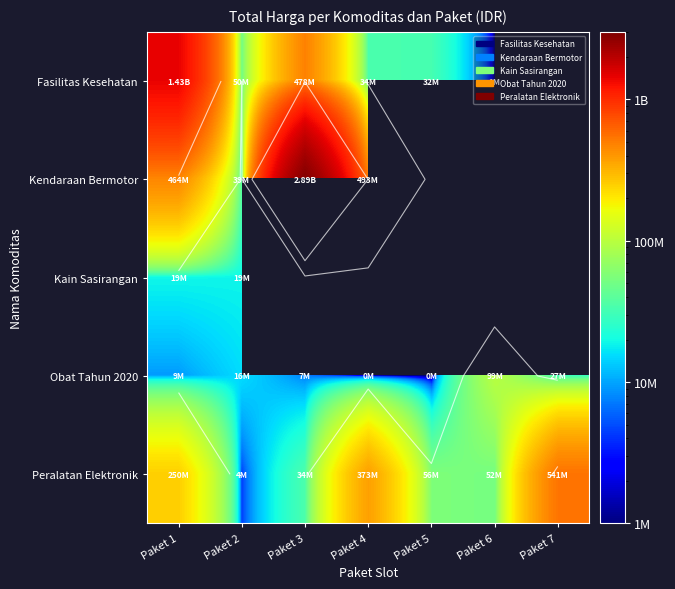

What is the difference between the maximum and minimum values in the Fasilitas Kesehatan series?

1425290025.0